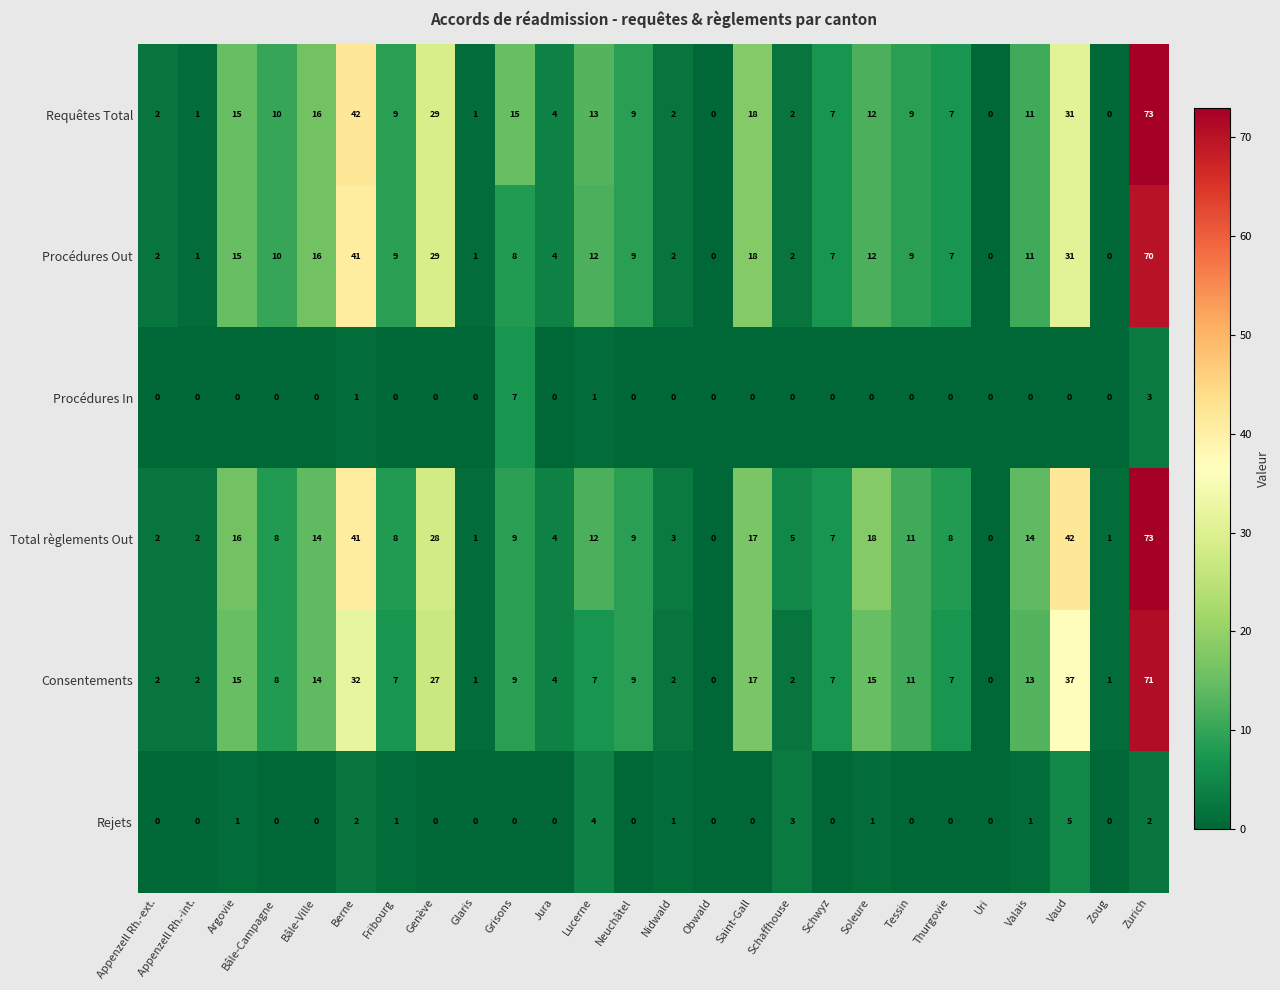

How many distinct data groups are displayed?

6